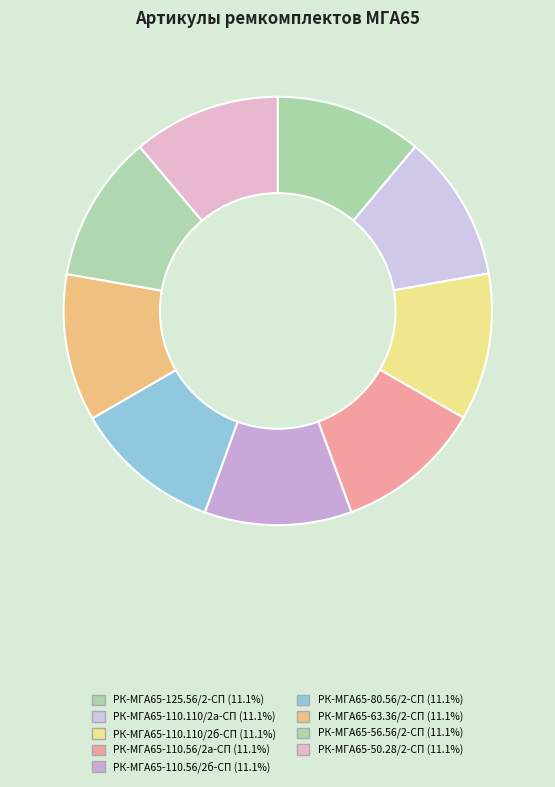

Does any single category account for the majority?

No